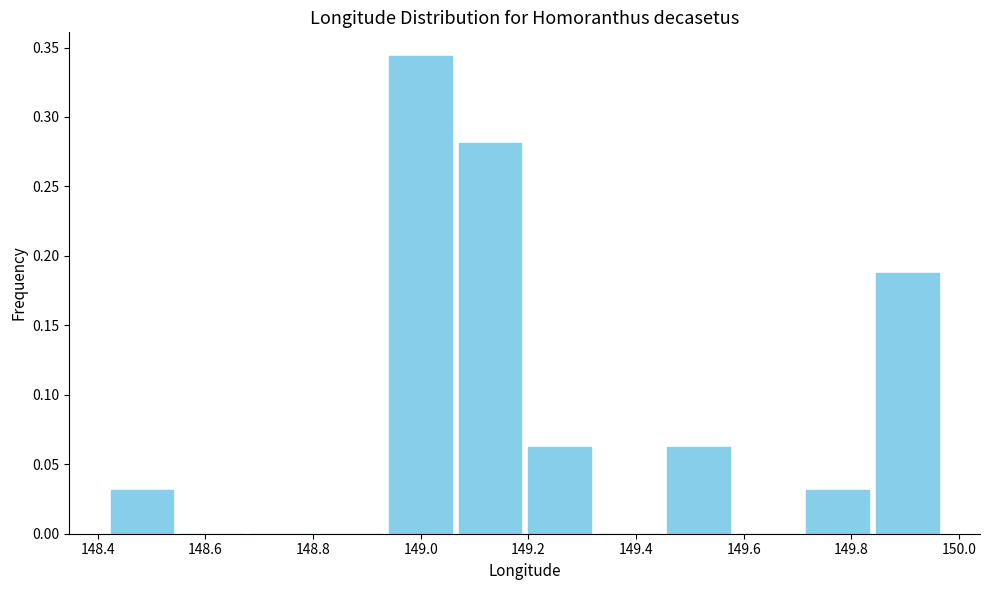

Over which range of the x-axis is the bar tallest?

148.94 to 149.06